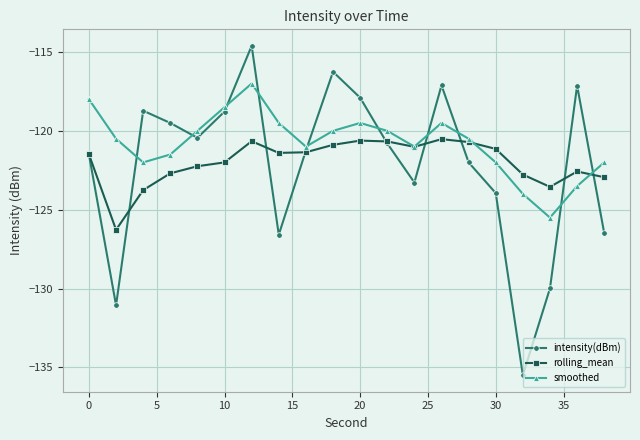

What is the greatest value displayed?

-114.6